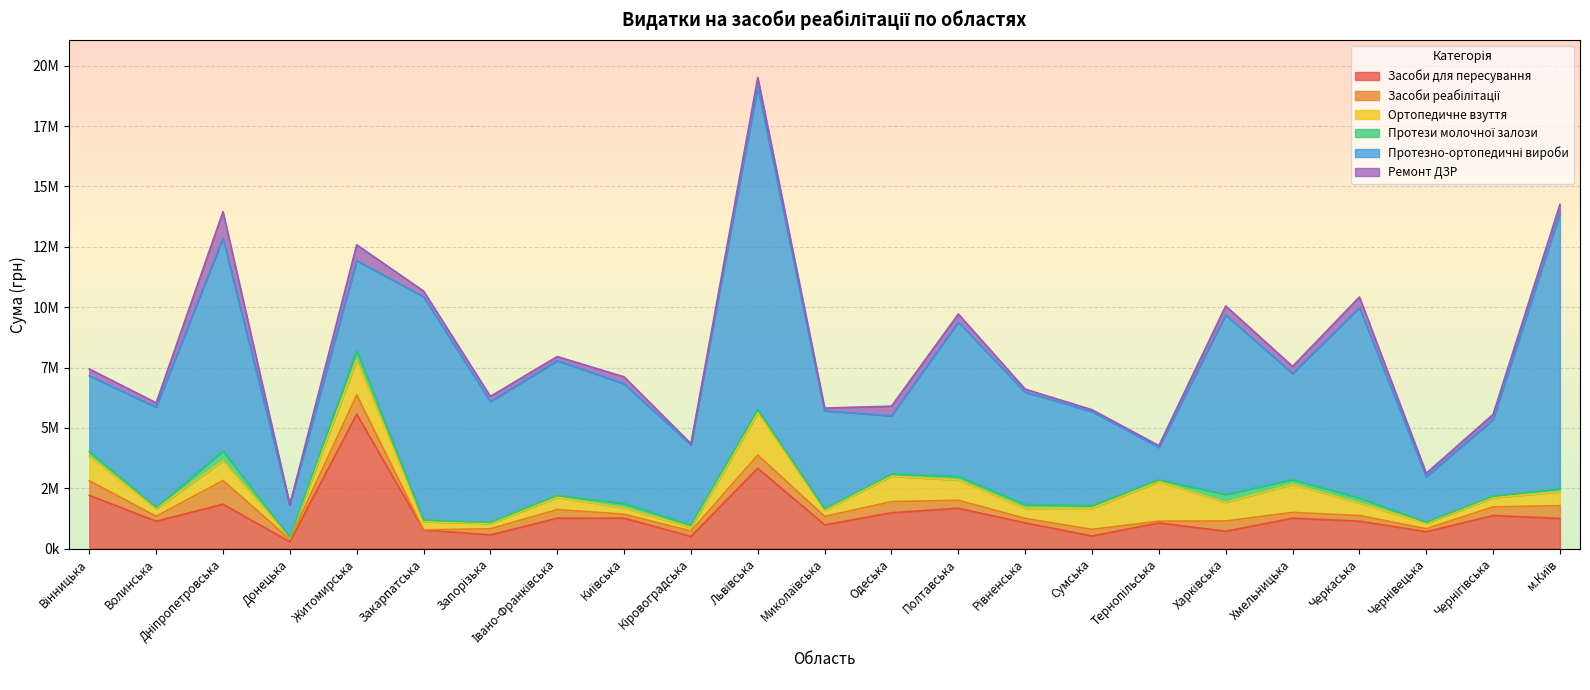

What is the label of the 1st point from the left?

Вінницька